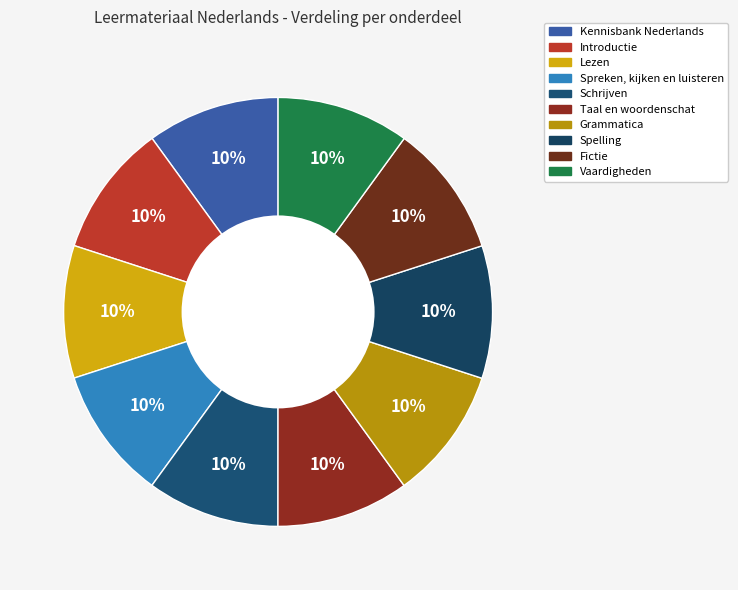

Combined, what portion of the pie is Spelling and Schrijven?

20.0%